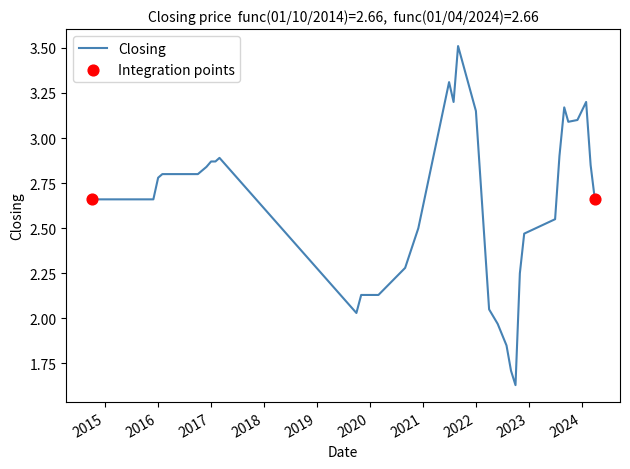

What is the greatest value displayed?

3.5